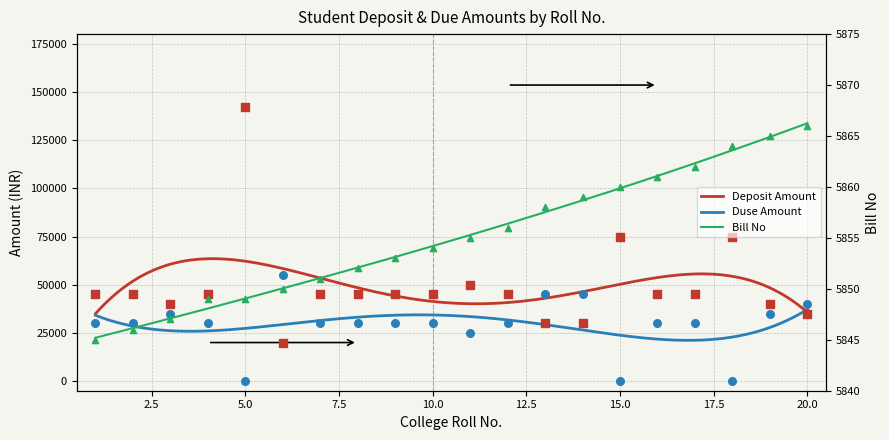

What is the total value across all series at 12?

80856